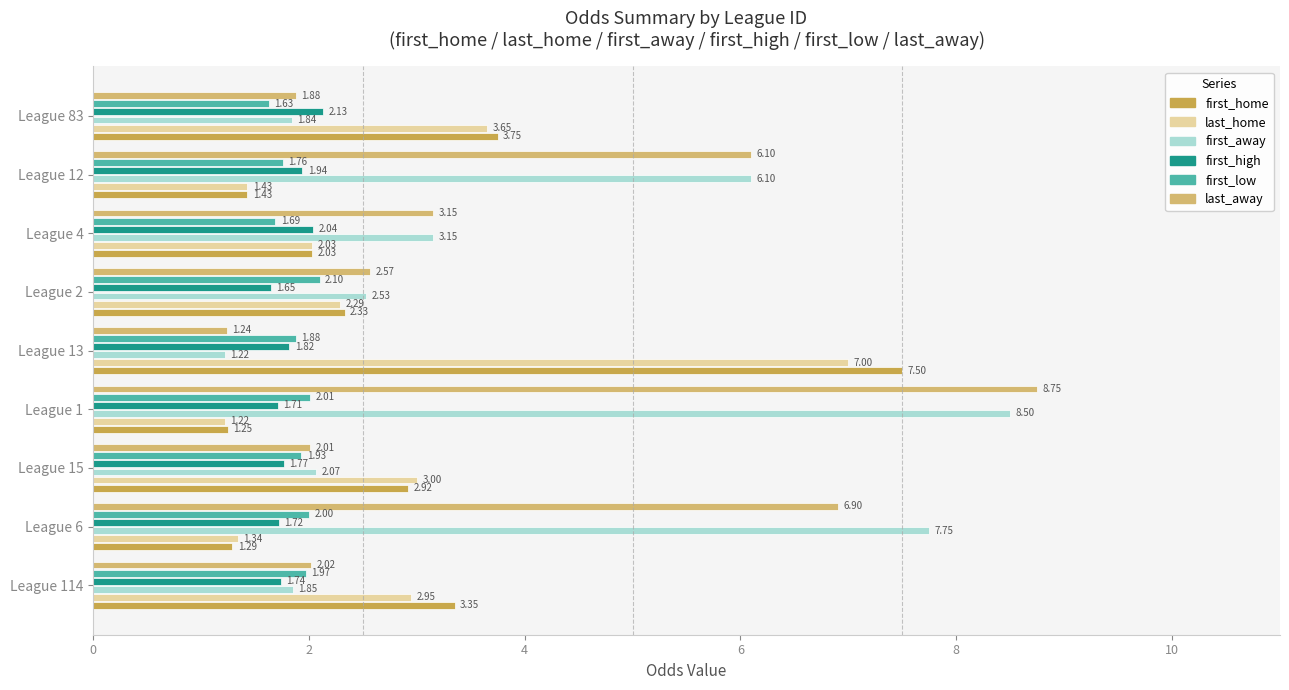

What are all the series names shown in the legend?

first_home, last_home, first_away, first_high, first_low, last_away